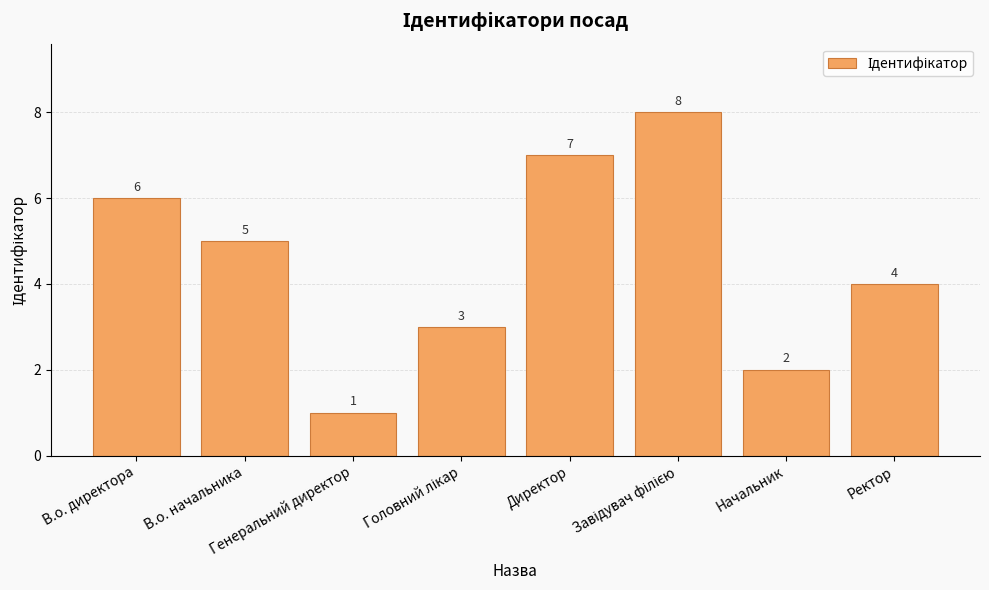

What is the value of the 1st bar from the left?

6